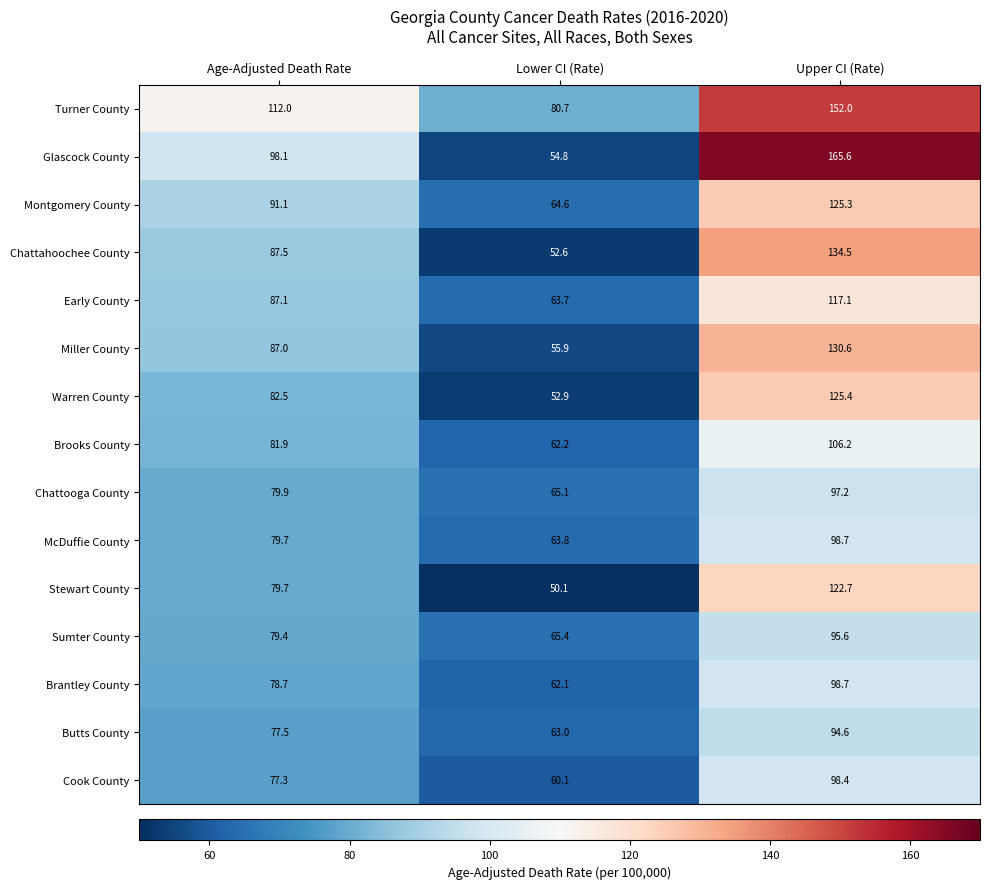

The Montgomery County series shows 91.1 at Age-Adjusted Death Rate. True or false?

True